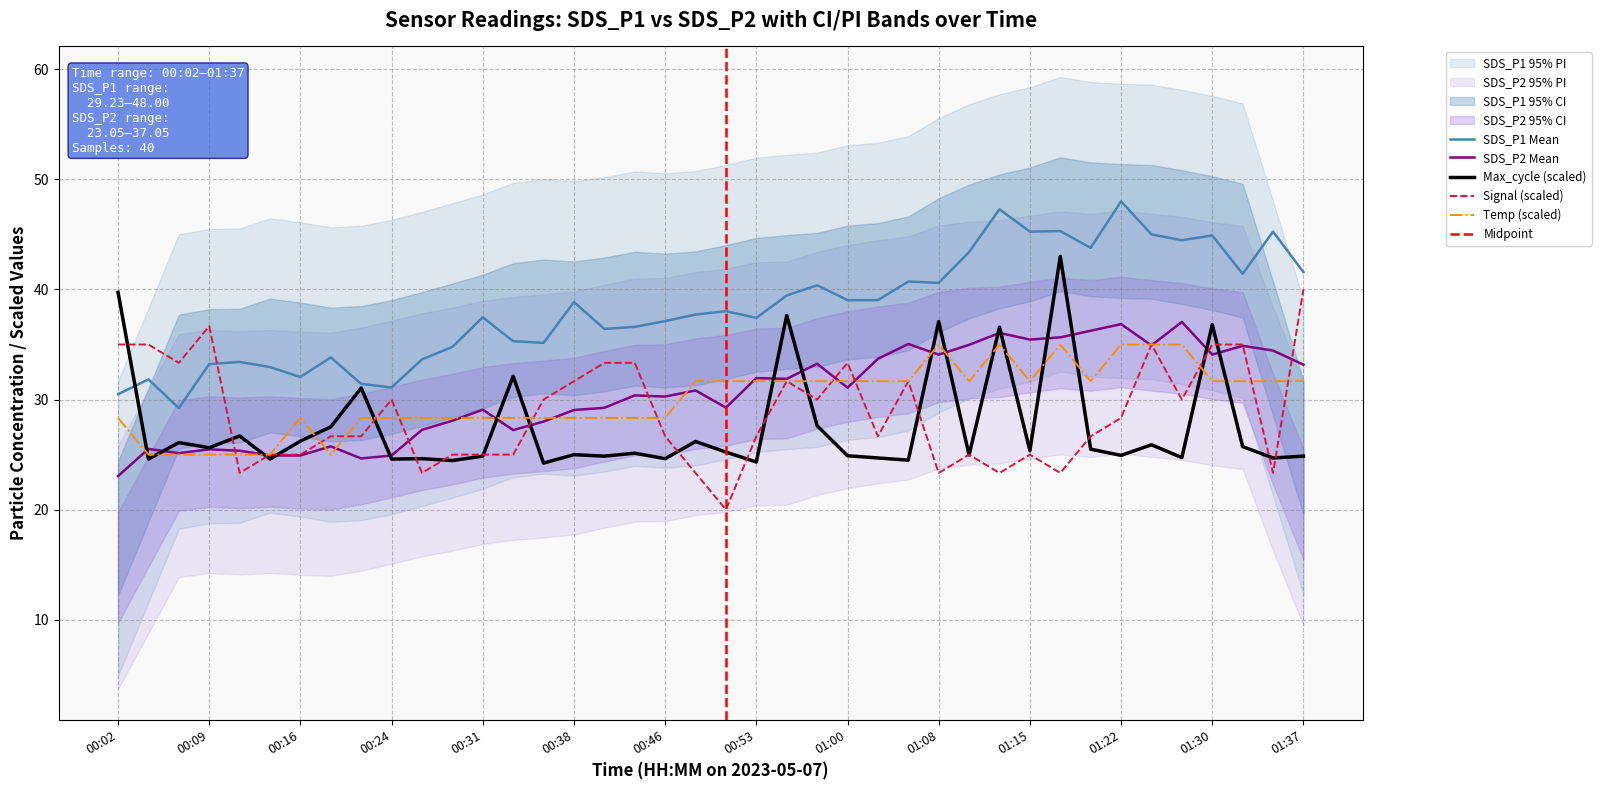

At which category does the chart reach its peak across all series?

01:22